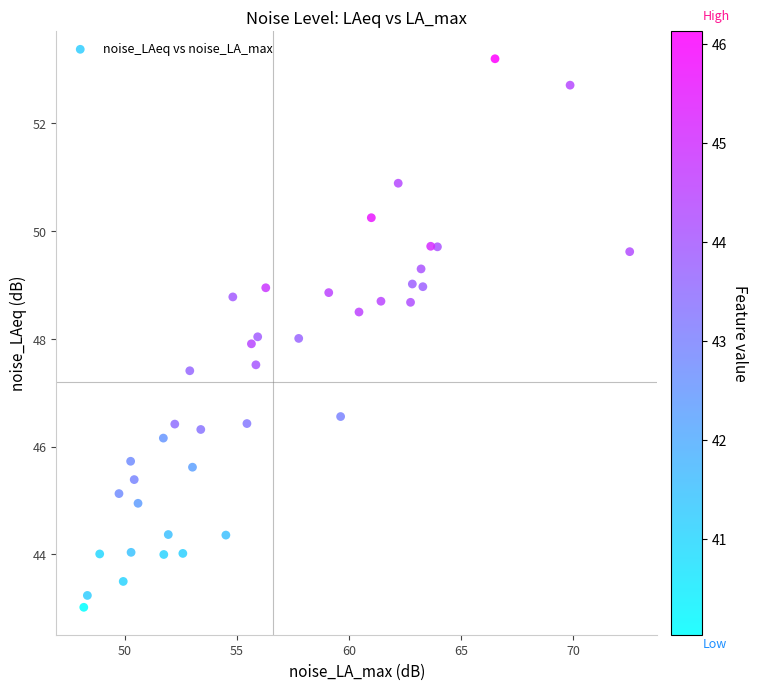

What is the range of Y values (max minus min)?

10.2